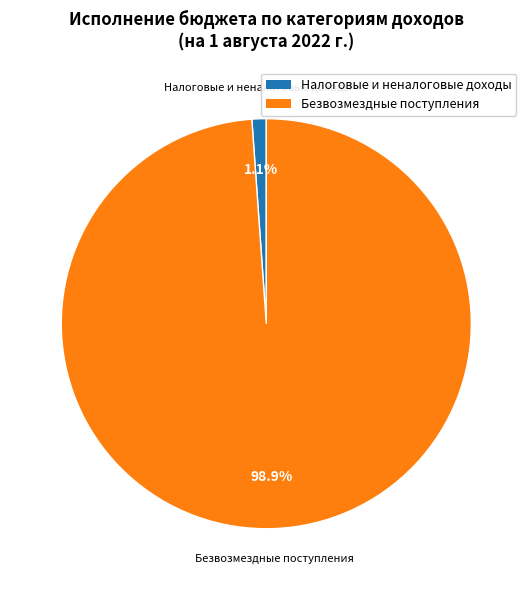

How many slices are in this pie chart?

2